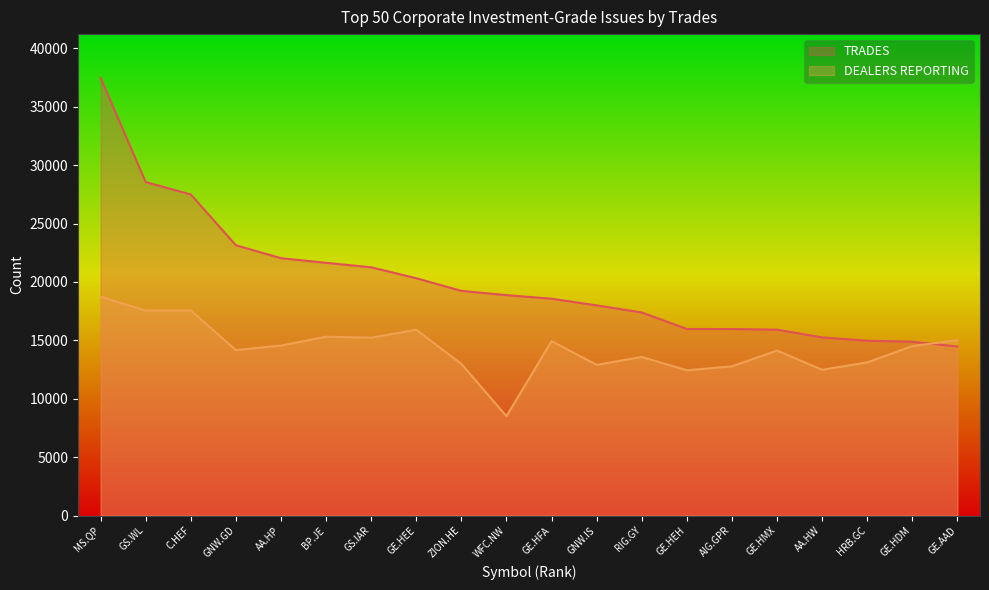

What is the difference between the maximum and minimum values in the DEALERS REPORTING series?

10236.7